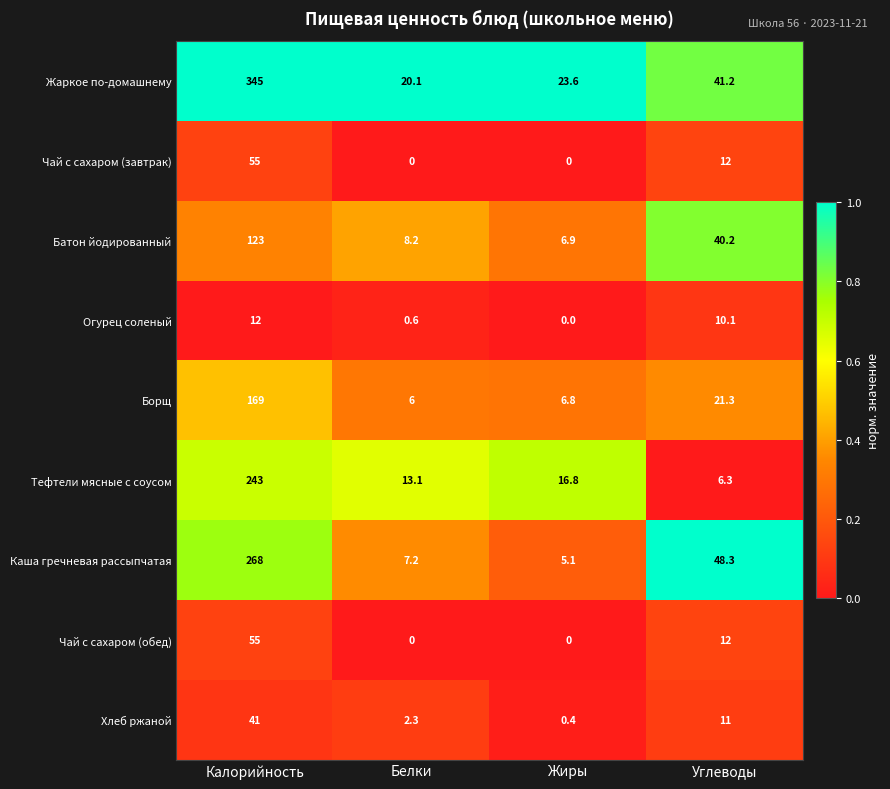

What is the difference between the highest and lowest values at Калорийность?

333.0